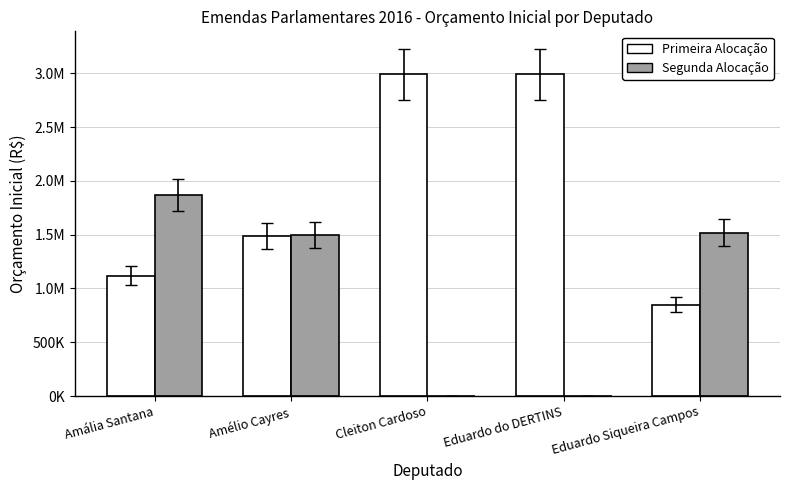

Are the bars horizontal?

No